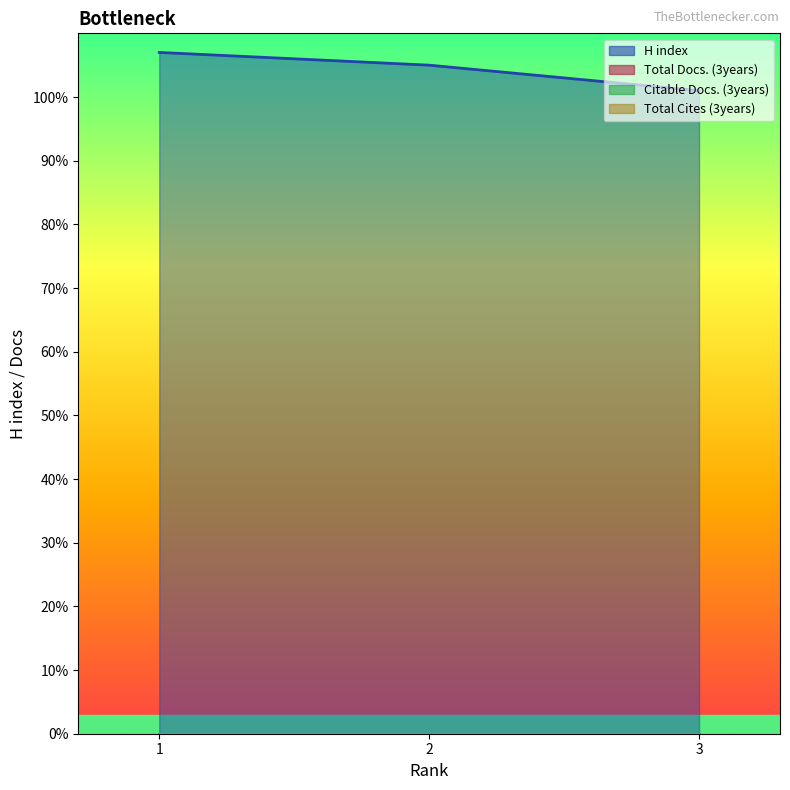

Is the value of Total Docs. (3years) at 3 greater than the value of Total Cites (3years) at 3?

No